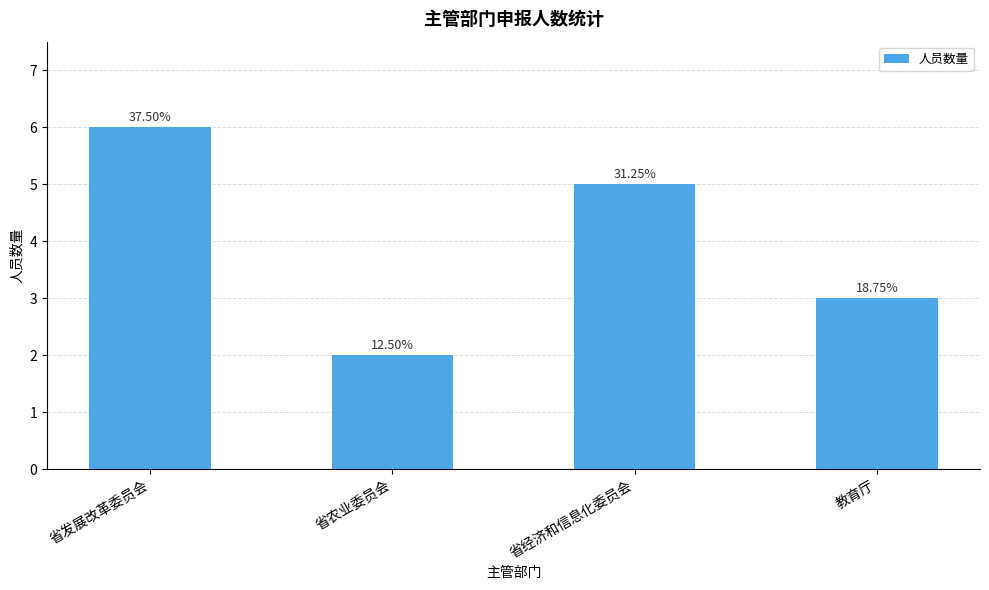

How many bars are there in total?

4